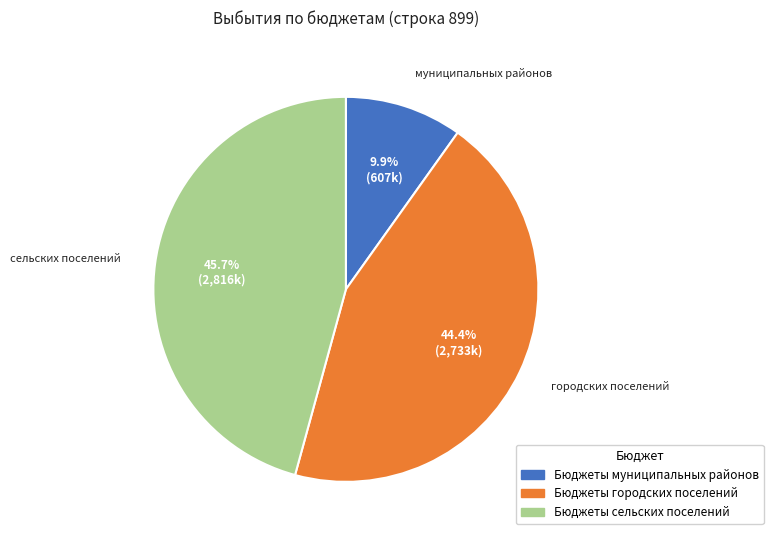

Is there any slice that represents more than half of the pie?

No